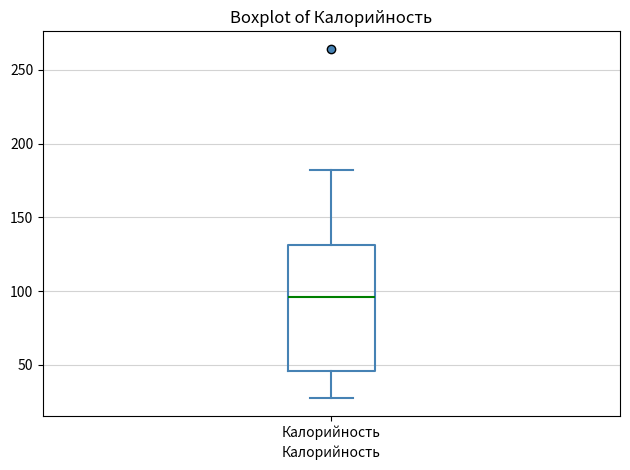

Transcribe this box plot: give where the median line is, the range the box spans, and where the two whiskers end, as read against the y-axis. The values are not printed on the chart, so give them approximately, as read against the axis.

median 95, box 45 to 130, whiskers 25 to 180